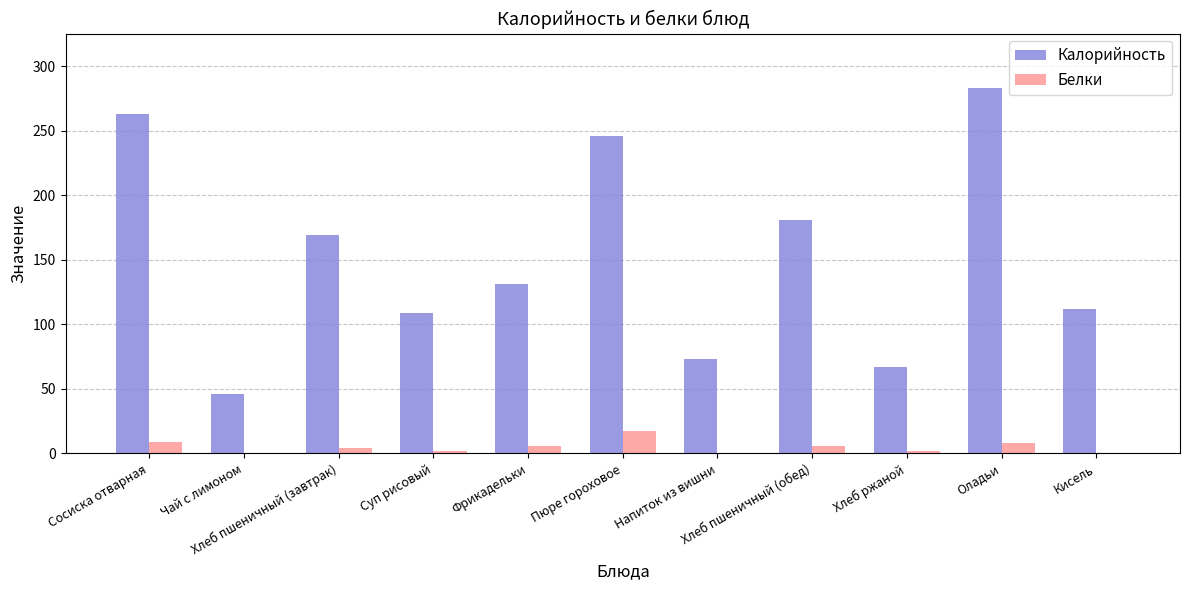

Which series has the largest total across all categories?

Калорийность